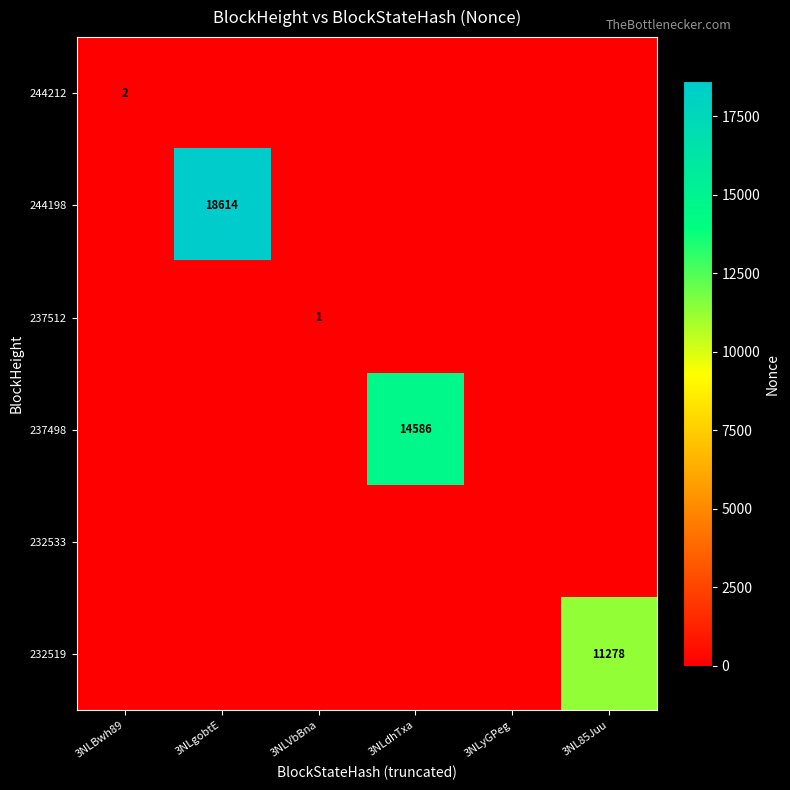

The value of 244198 at 3NLgobtE is 31125. True or false?

False